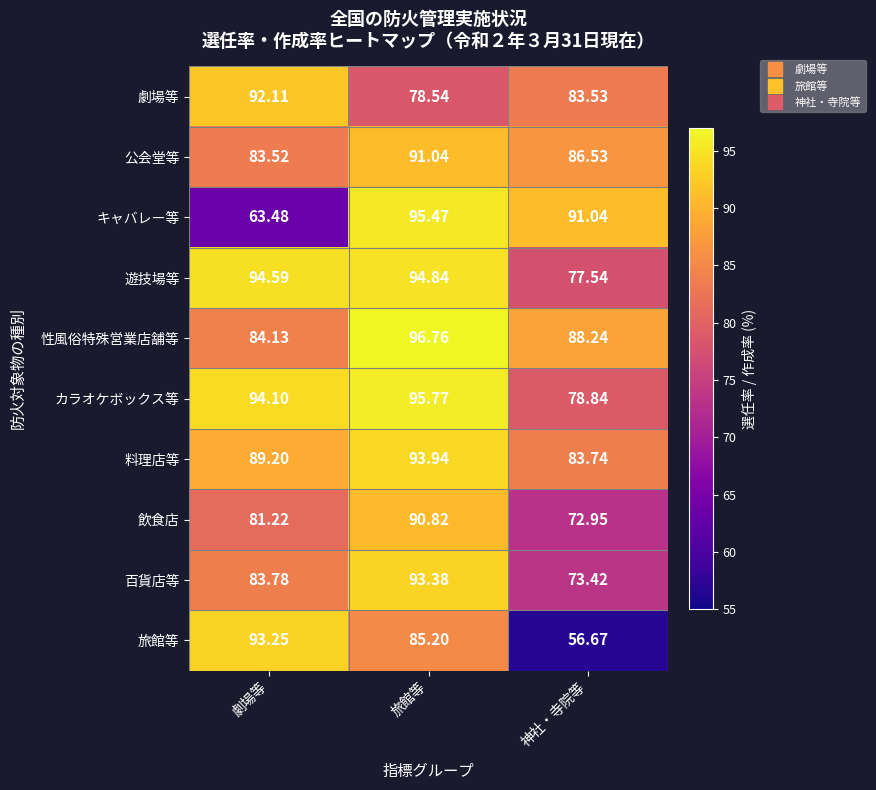

Which category has the highest value across all series?

旅館等